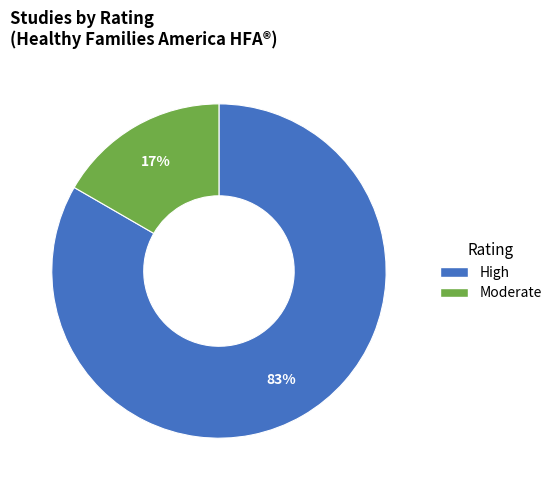

Is there any slice that represents more than half of the pie?

Yes